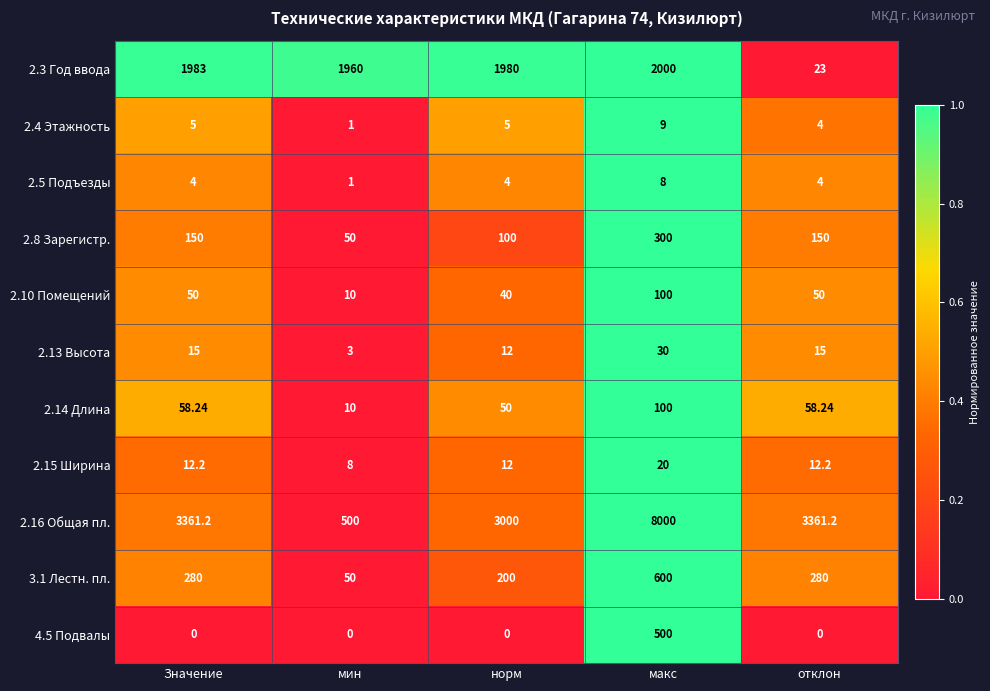

Is the value of 4.5 Подвалы at отклон greater than the value of 2.5 Подъезды at макс?

No